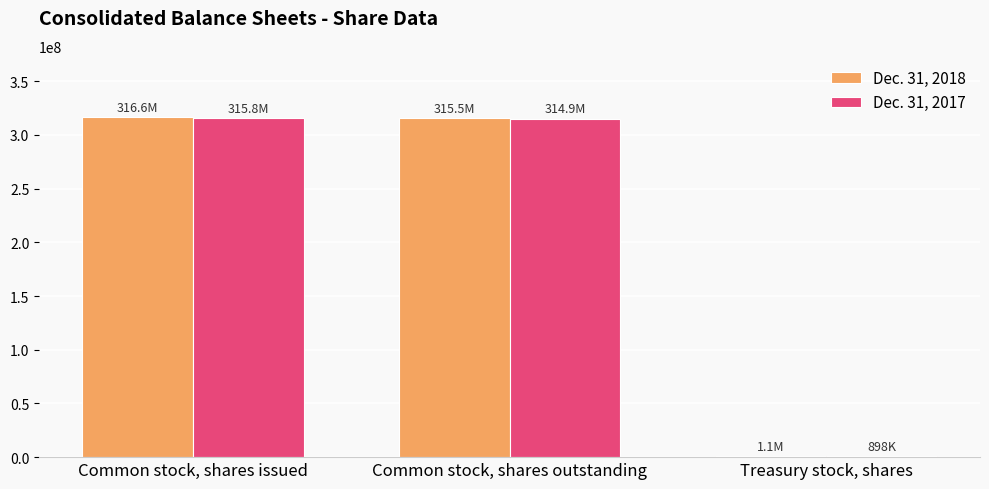

What is the total value across all series at Common stock, shares issued?

632378377